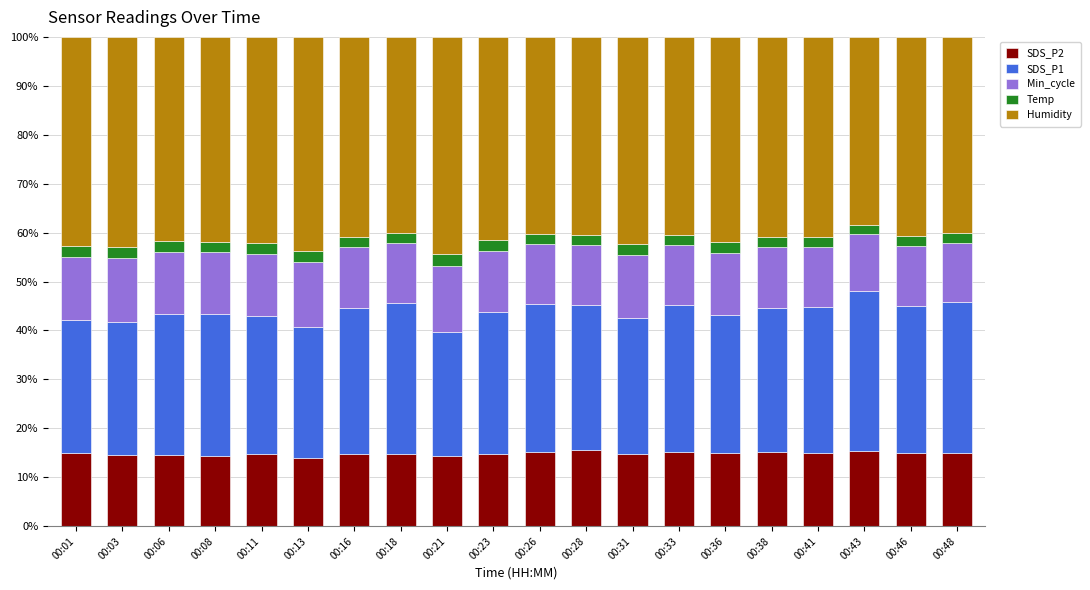

What is the maximum value for SDS_P2?

15.5